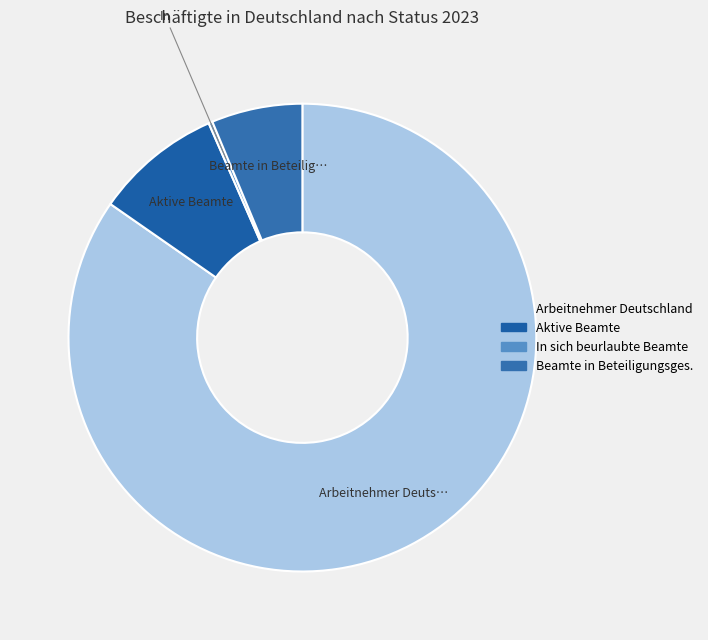

What is the majority slice?

Arbeitnehmer Deutschland